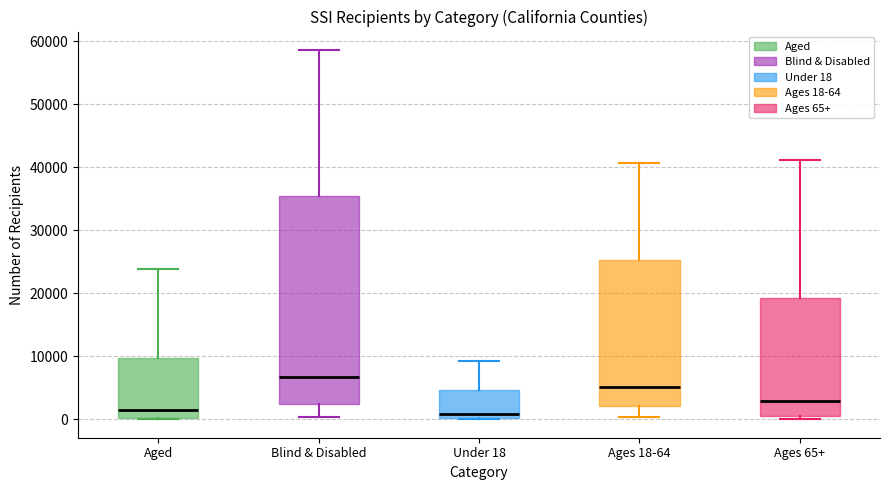

Reading left to right, read every box against the y-axis: the position of its median line, the range the box covers, and the ends of its whiskers. The values are not printed on the chart, so give them approximately, as read against the axis.

Aged: median 2000, box 0 to 10000, whiskers 0 to 24000
Blind & Disabled: median 7000, box 3000 to 35000, whiskers 0 to 59000
Under 18: median 1000, box 0 to 5000, whiskers 0 to 9000
Ages 18-64: median 5000, box 2000 to 25000, whiskers 0 to 41000
Ages 65+: median 3000, box 1000 to 19000, whiskers 0 to 41000